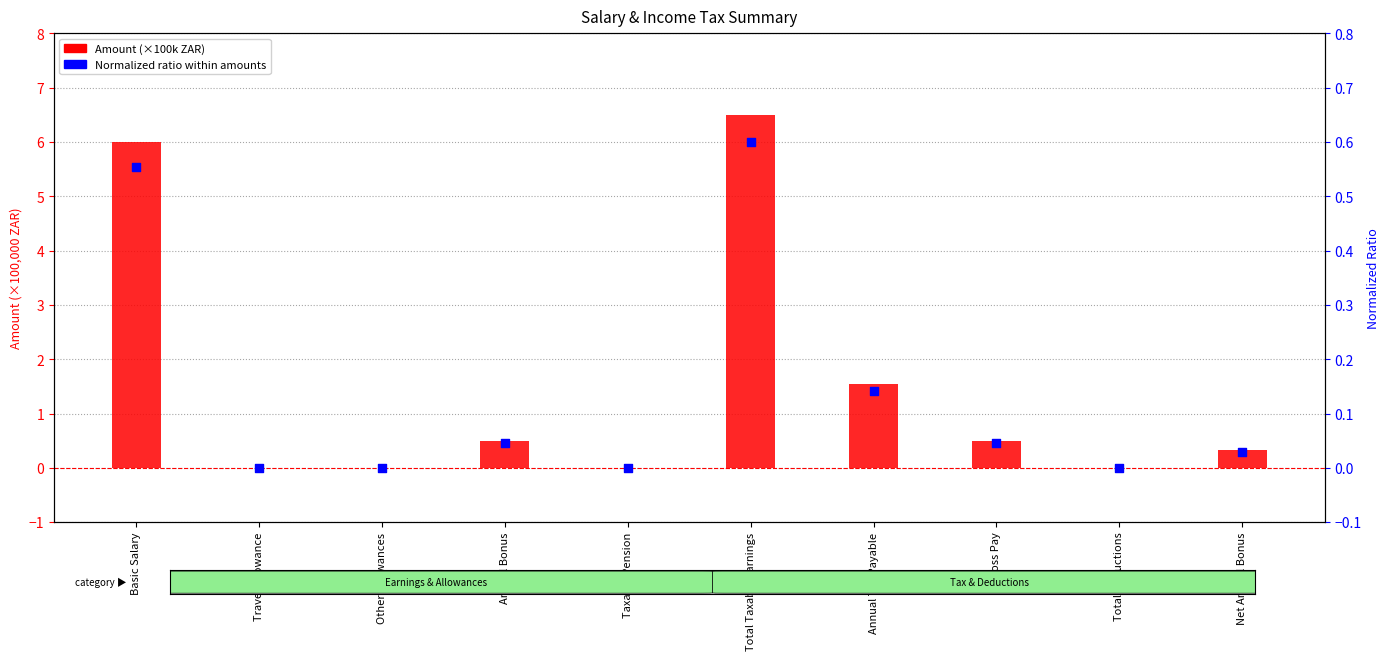

At how many categories does at least one series exceed 0?

6